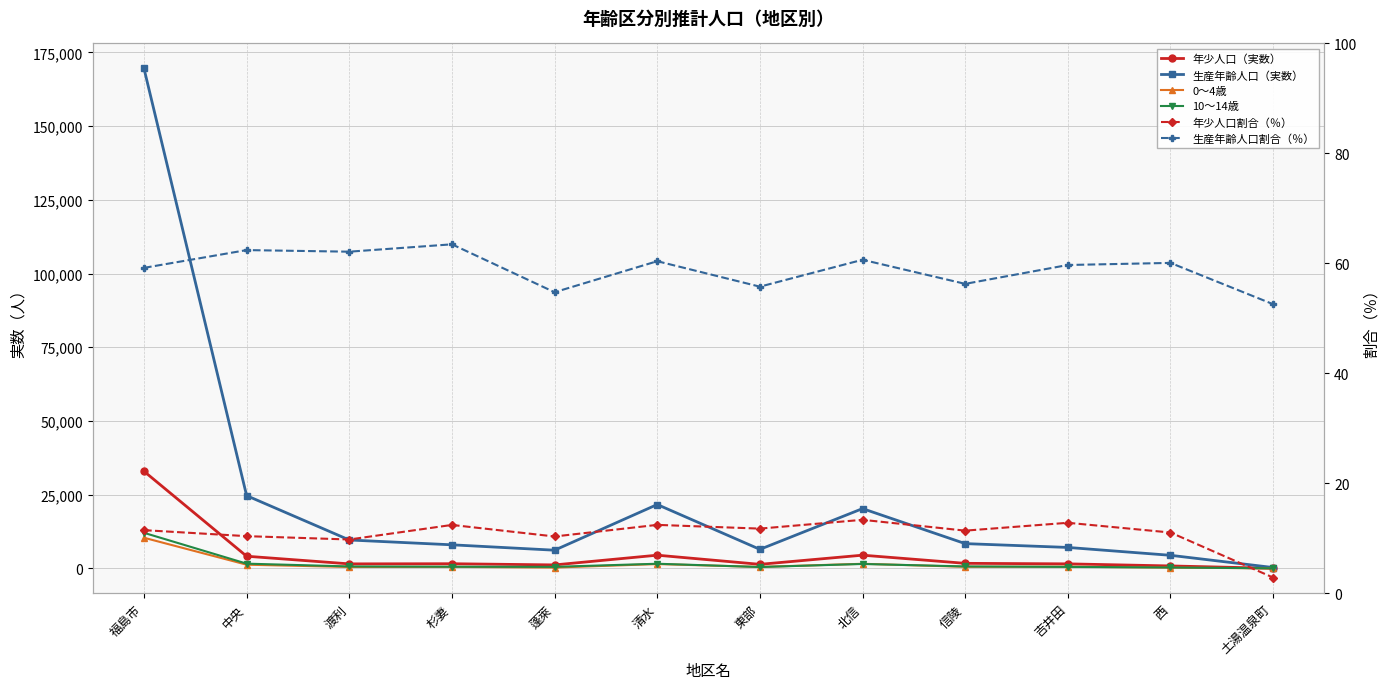

What is the lowest value of the 年少人口（実数） series?

15.0